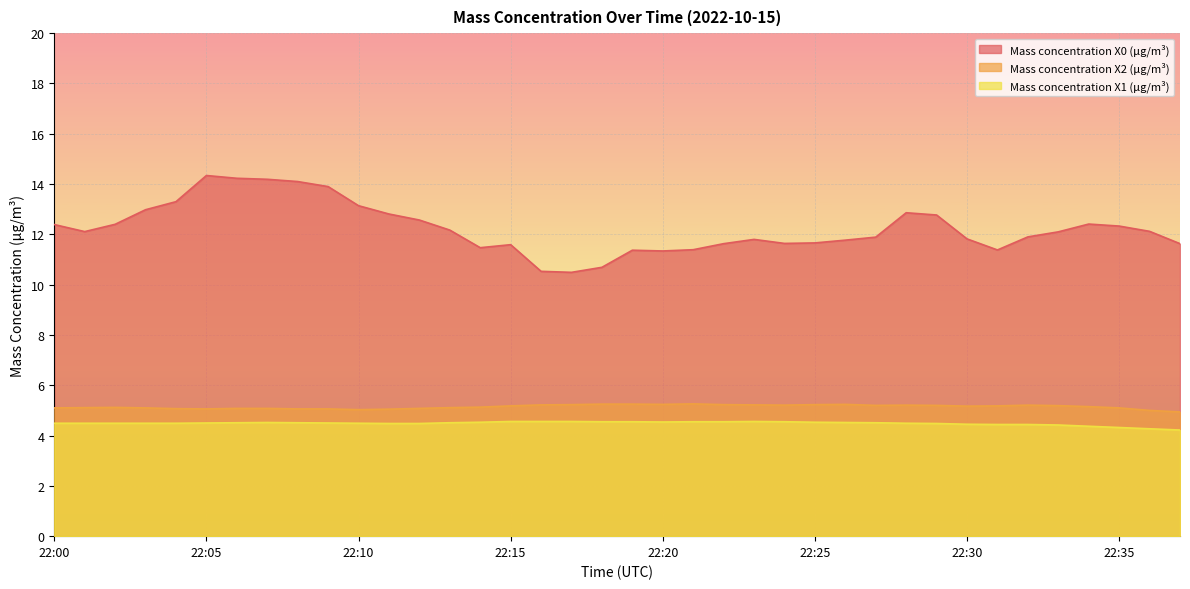

What is the value of the Mass concentration X2 (μg/m³) point at the 37th from the left?

5.0